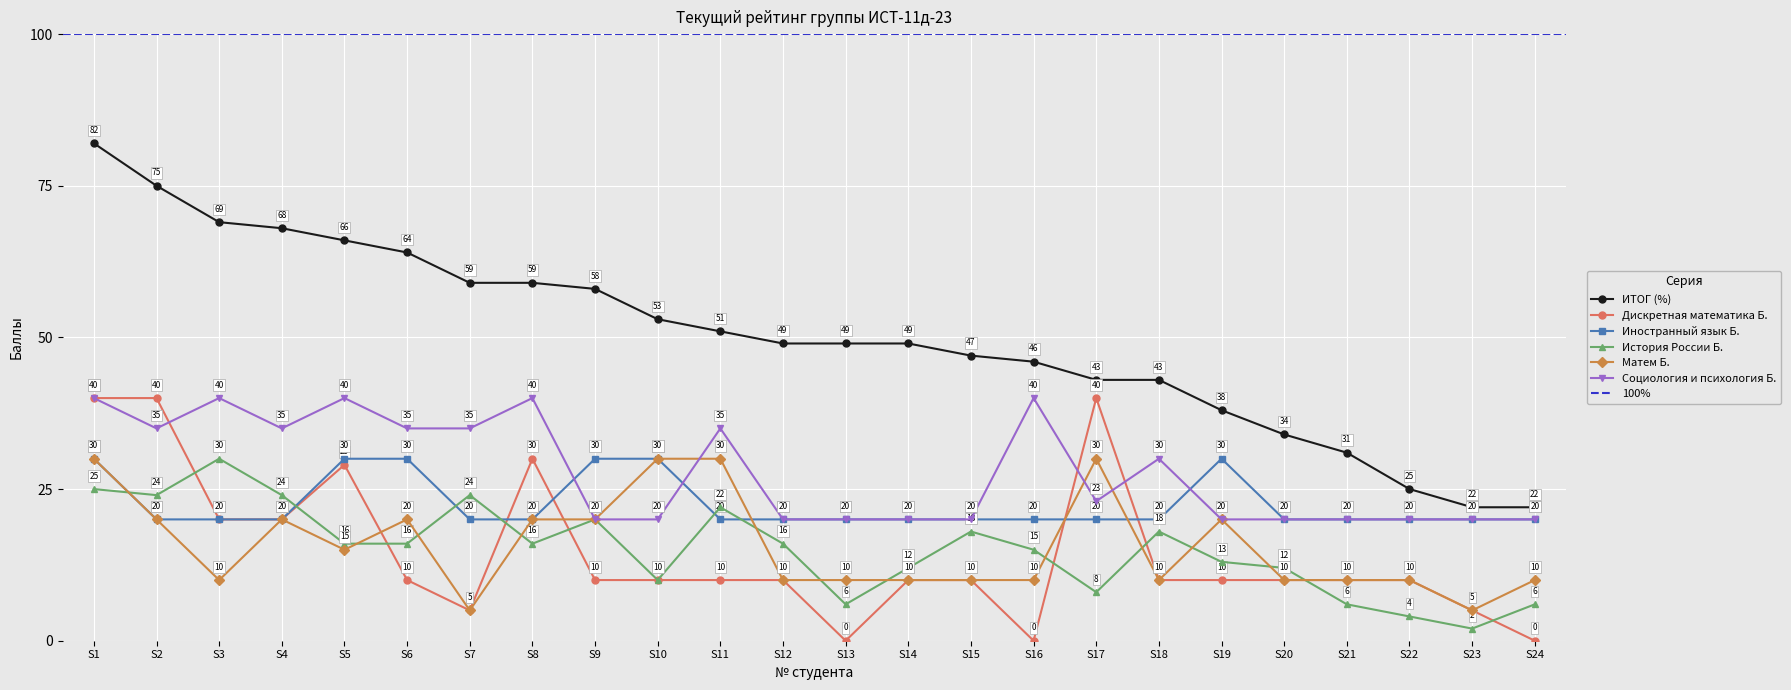

What is the sum of the Дискретная математика Б. values at 15 and 7?

15